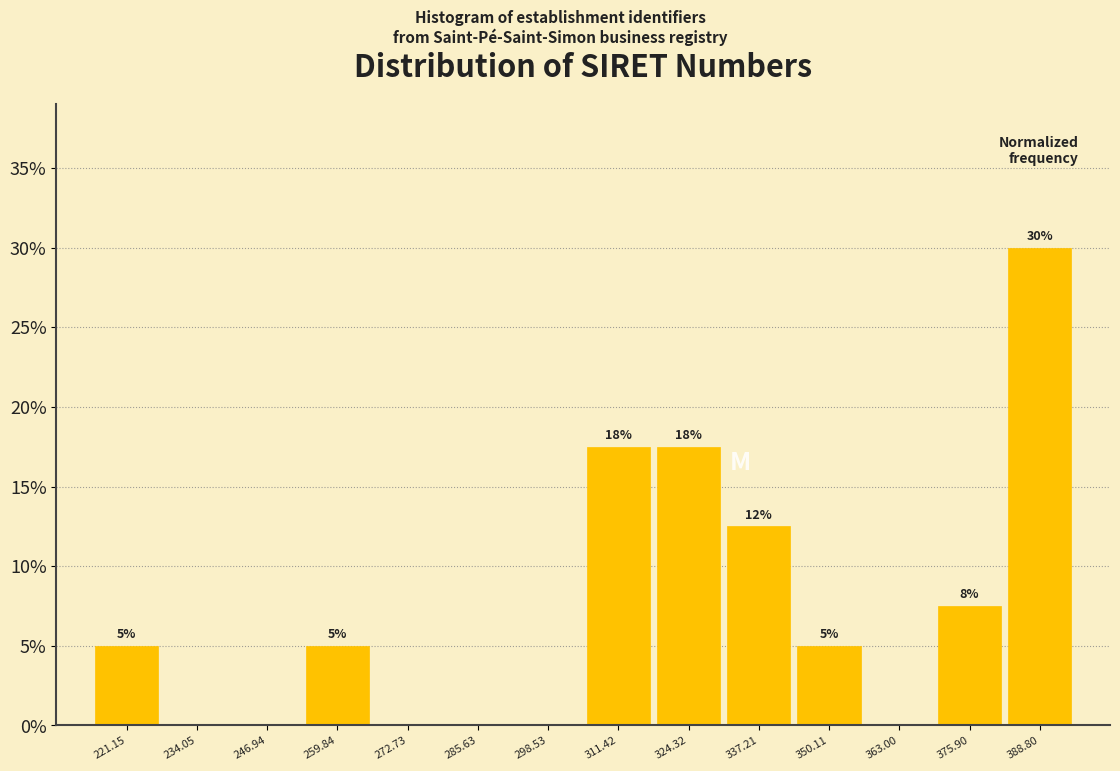

Which range on the x-axis has the tallest bar?

382 to 396